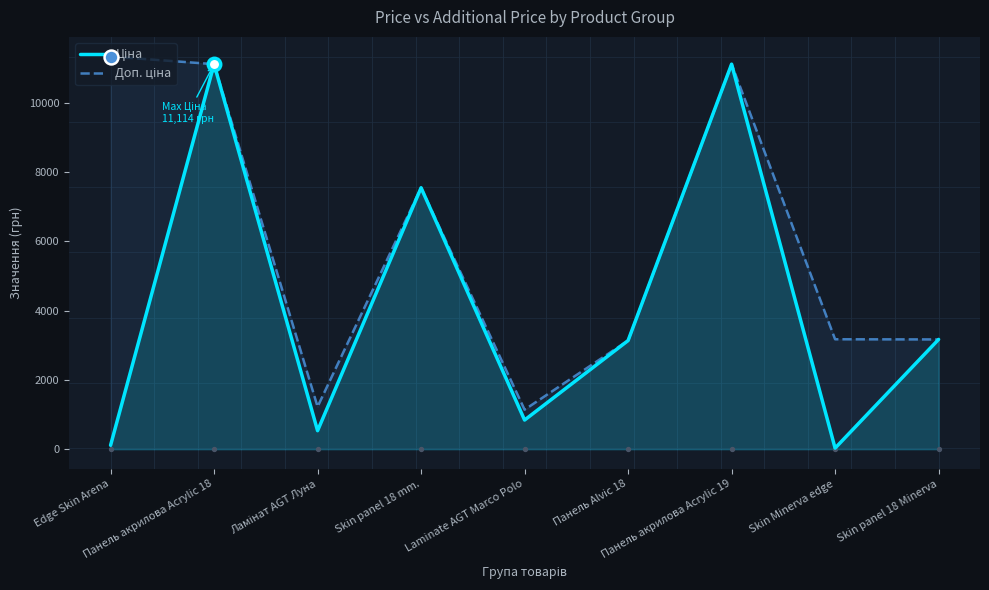

Which series has the largest Y range (max minus min)?

Ціна